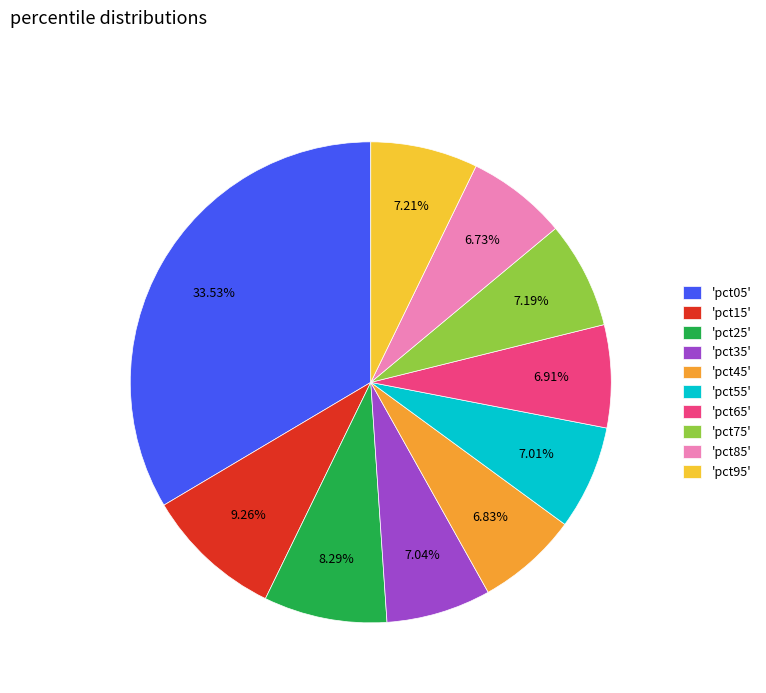

What is the smallest slice in the pie chart?

pct85